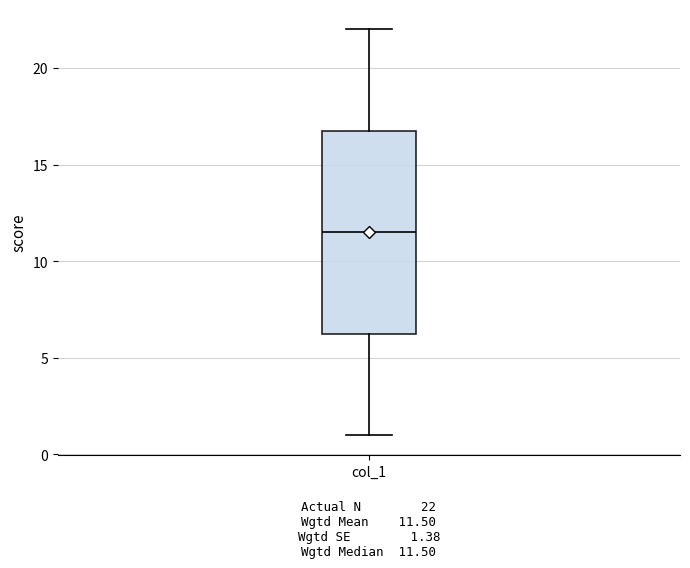

Where does the lower whisker of the box for col_1 end on the y-axis? The values are not printed on the chart, so give them approximately, as read against the axis.

1.0